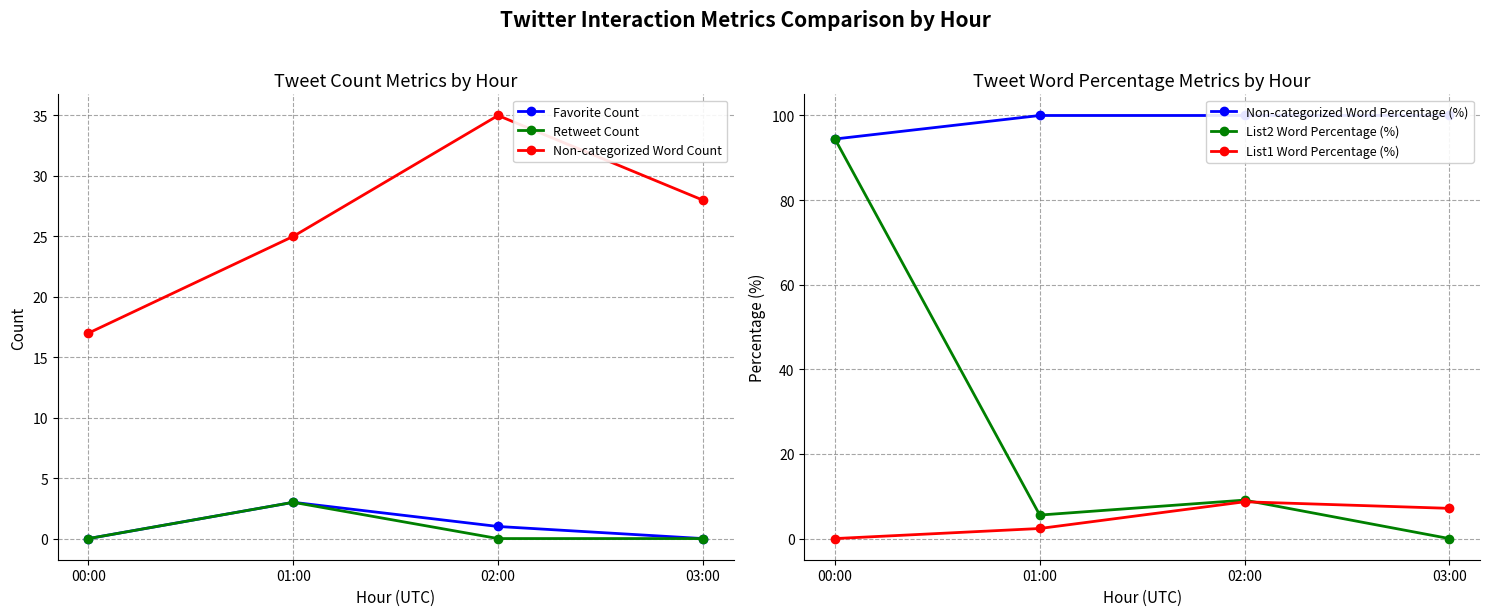

The Non-categorized Word Percentage (%) series shows 171.6 at 03:00. True or false?

False